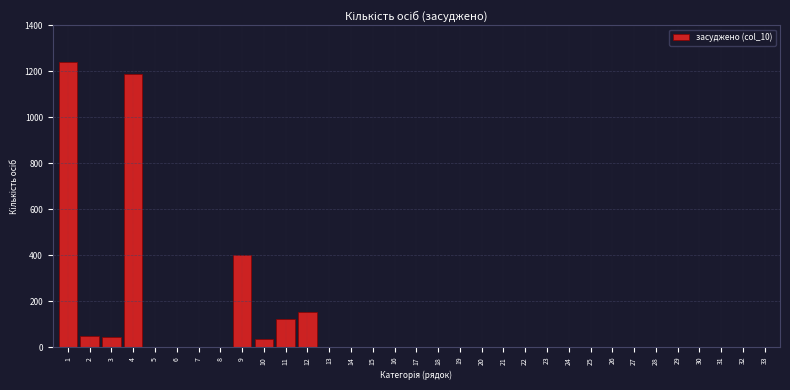

The value at 16 is 499. True or false?

False